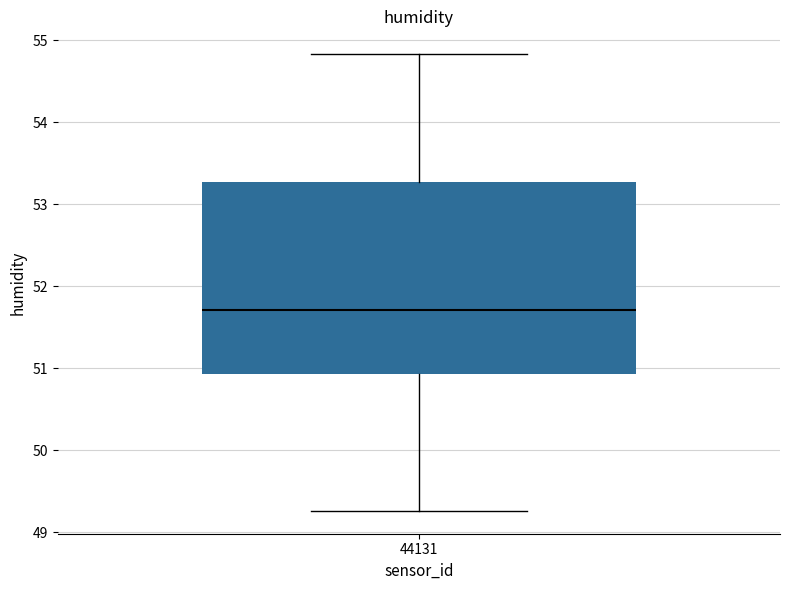

Where is the upper edge of the box at x = 44131 on the y-axis? The values are not printed on the chart, so give them approximately, as read against the axis.

53.3